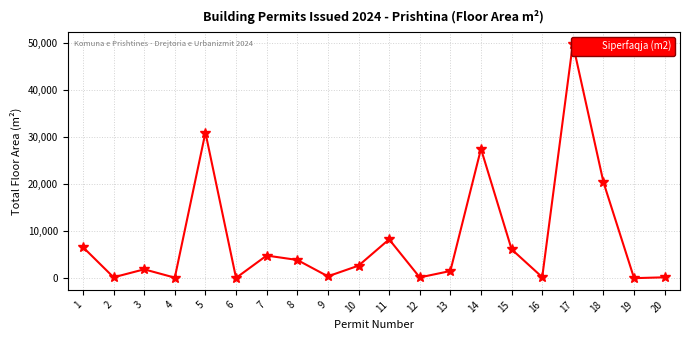

What is the difference between the maximum and minimum values?

49862.5